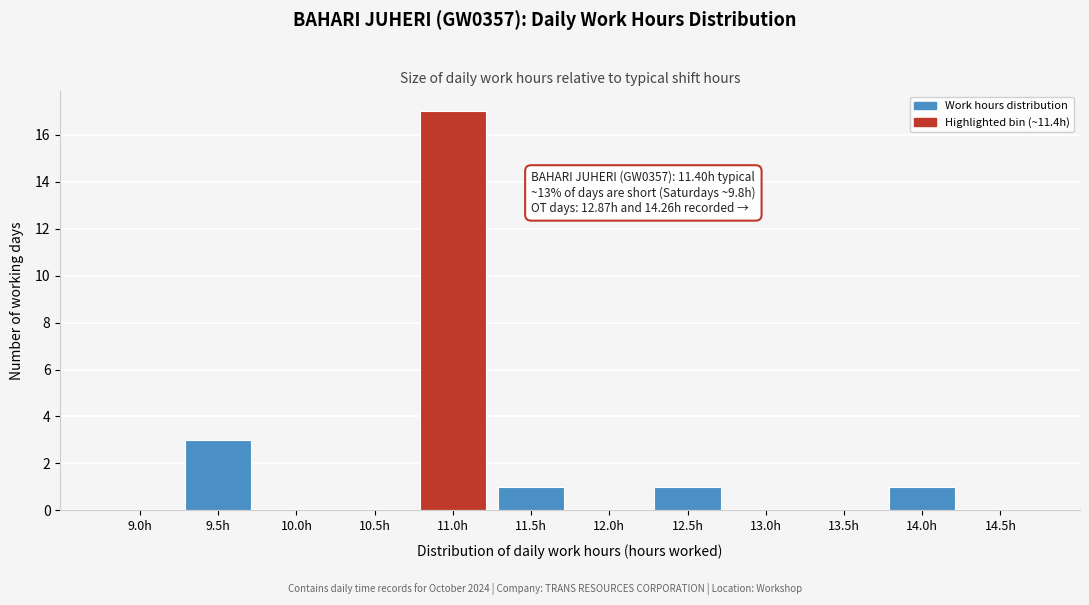

Reading left to right, list all the values displayed in this chart.

9.0h=0	9.5h=3	10.0h=0	10.5h=0	11.0h=17	11.5h=1	12.0h=0	12.5h=1	13.0h=0	13.5h=0	14.0h=1	14.5h=0